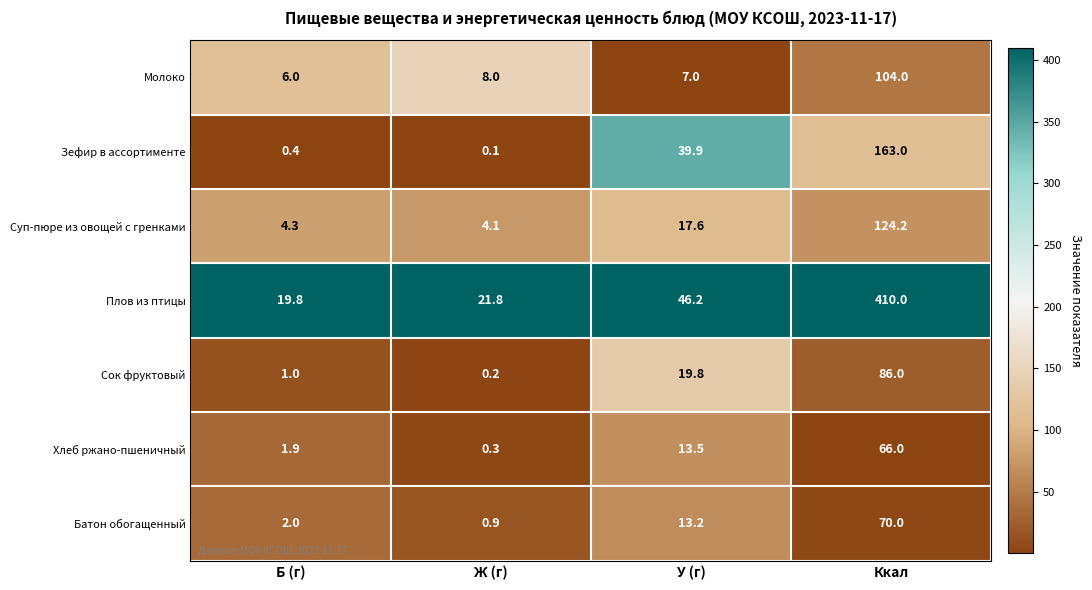

What is the difference between the highest and lowest values at У (г)?

39.2